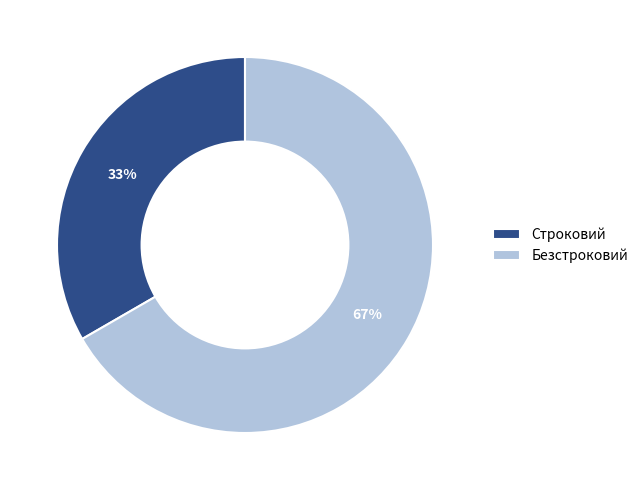

Which has a higher value, Безстроковий or Строковий?

Безстроковий